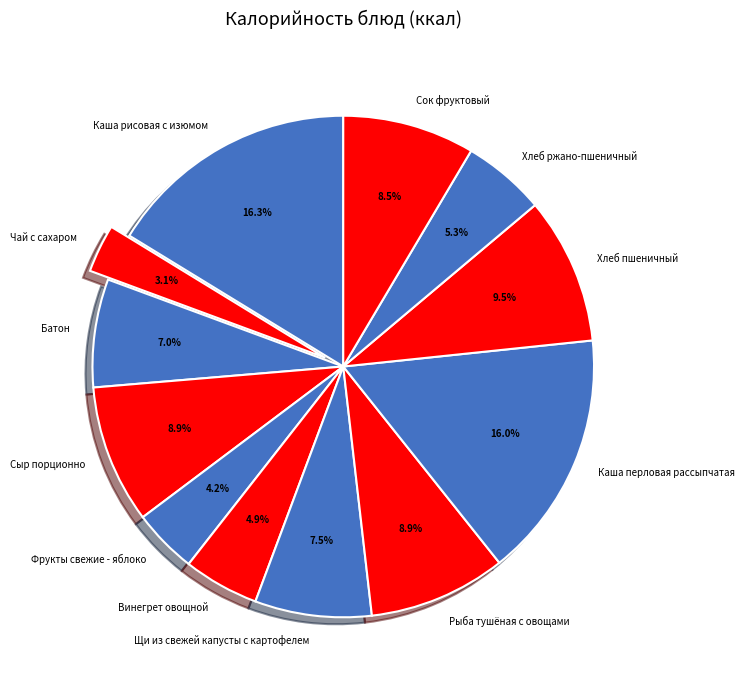

How much of the chart is everything except Чай с сахаром?

96.9%